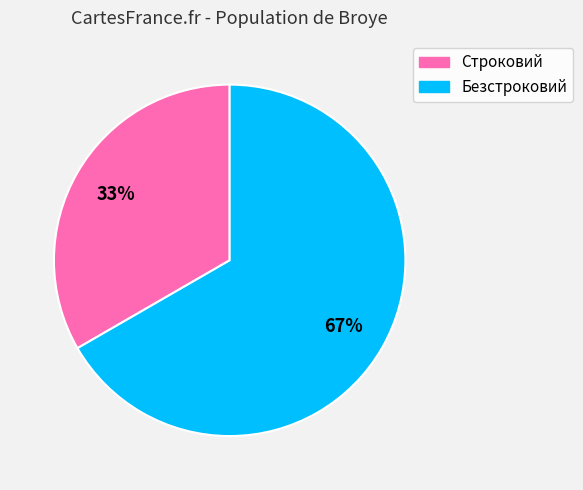

What is the majority slice?

Безстроковий